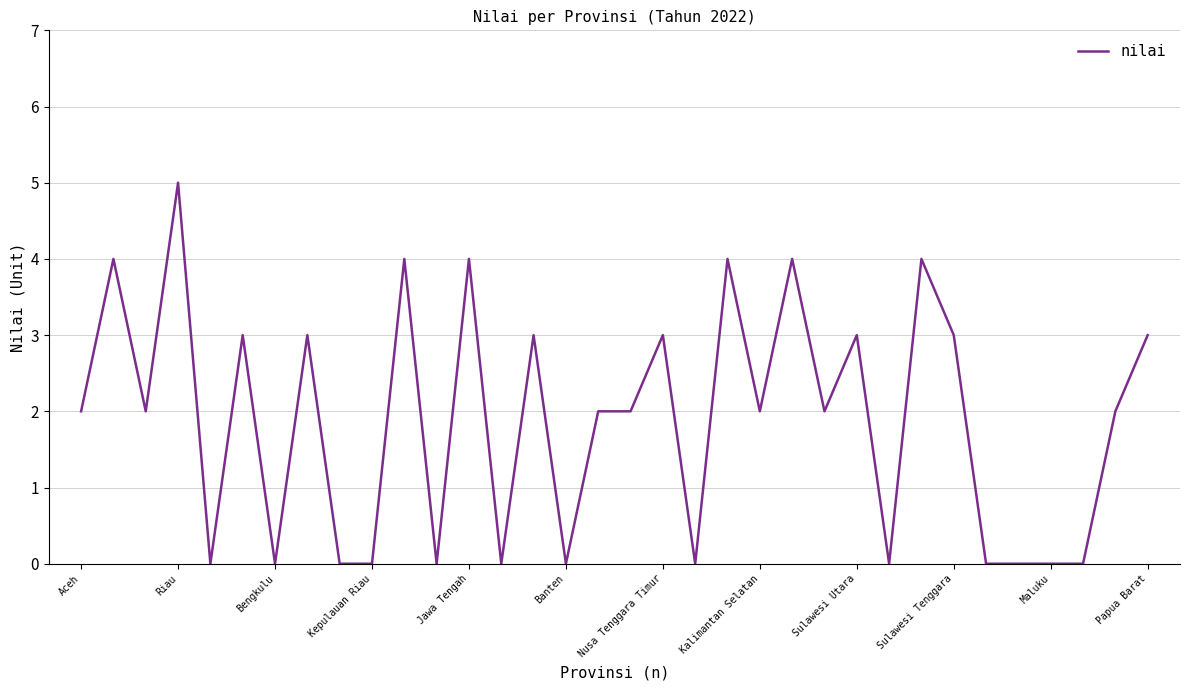

What is the greatest value displayed?

5